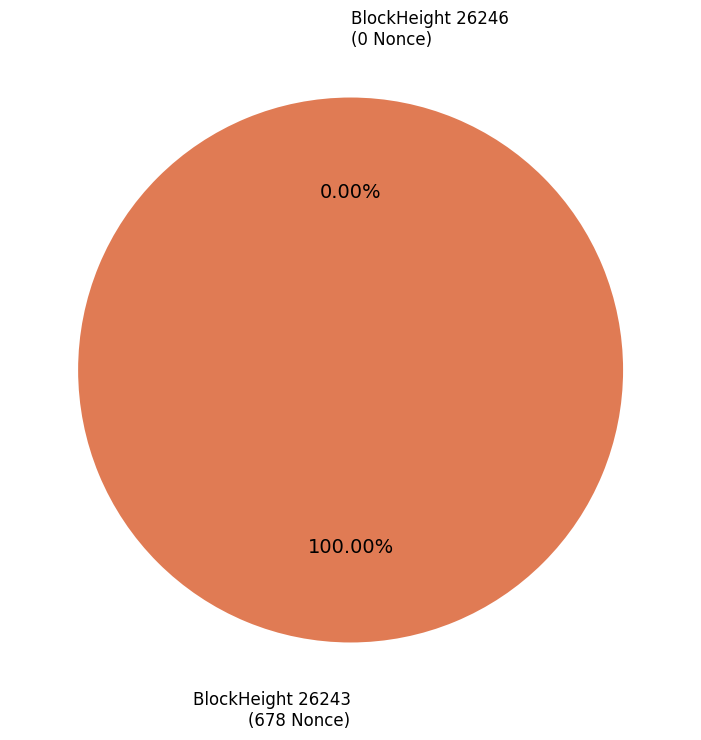

Count the number of slices in the pie.

2